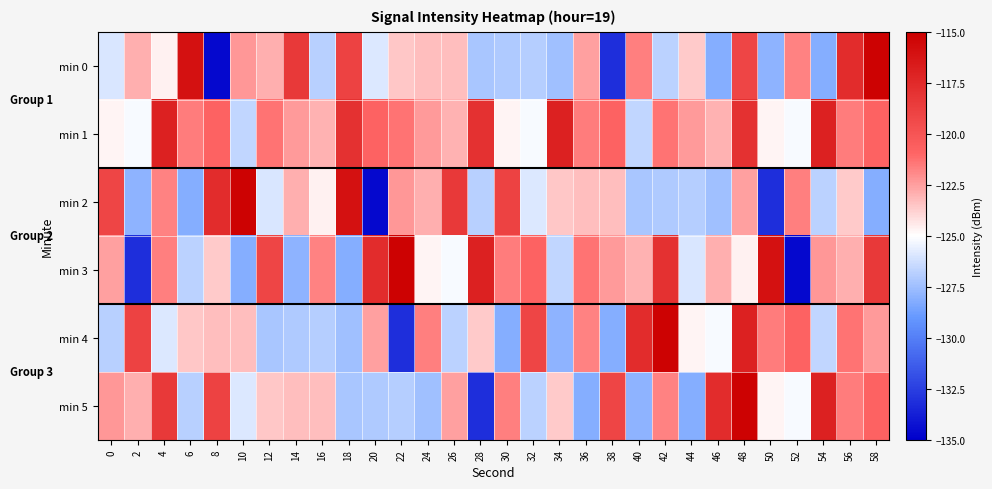

What is the smallest value displayed?

-134.6